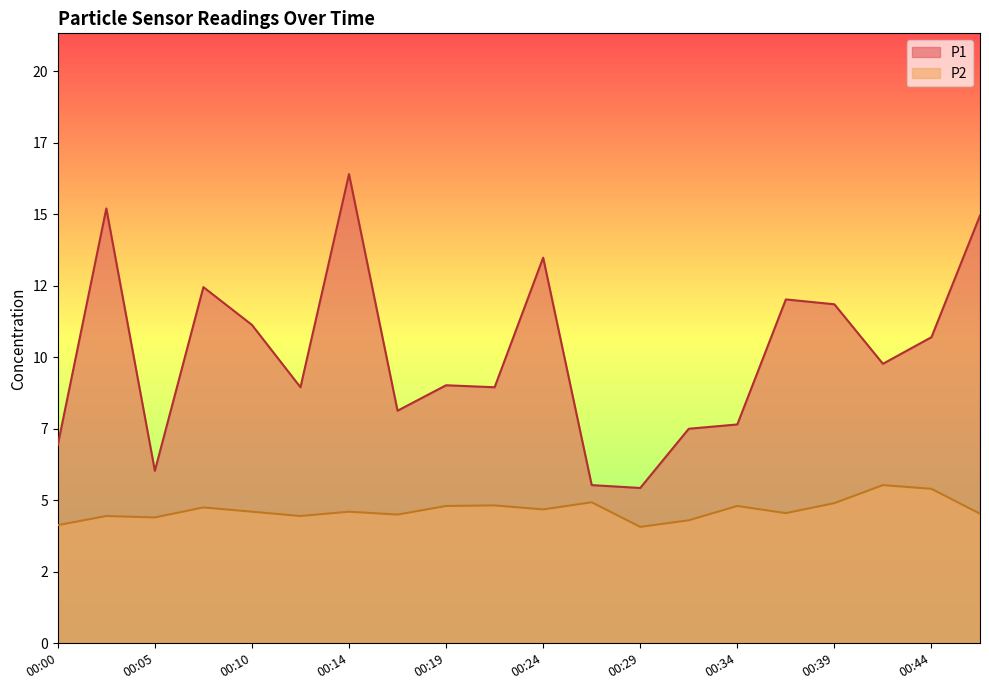

At how many categories does at least one series exceed 11?

8